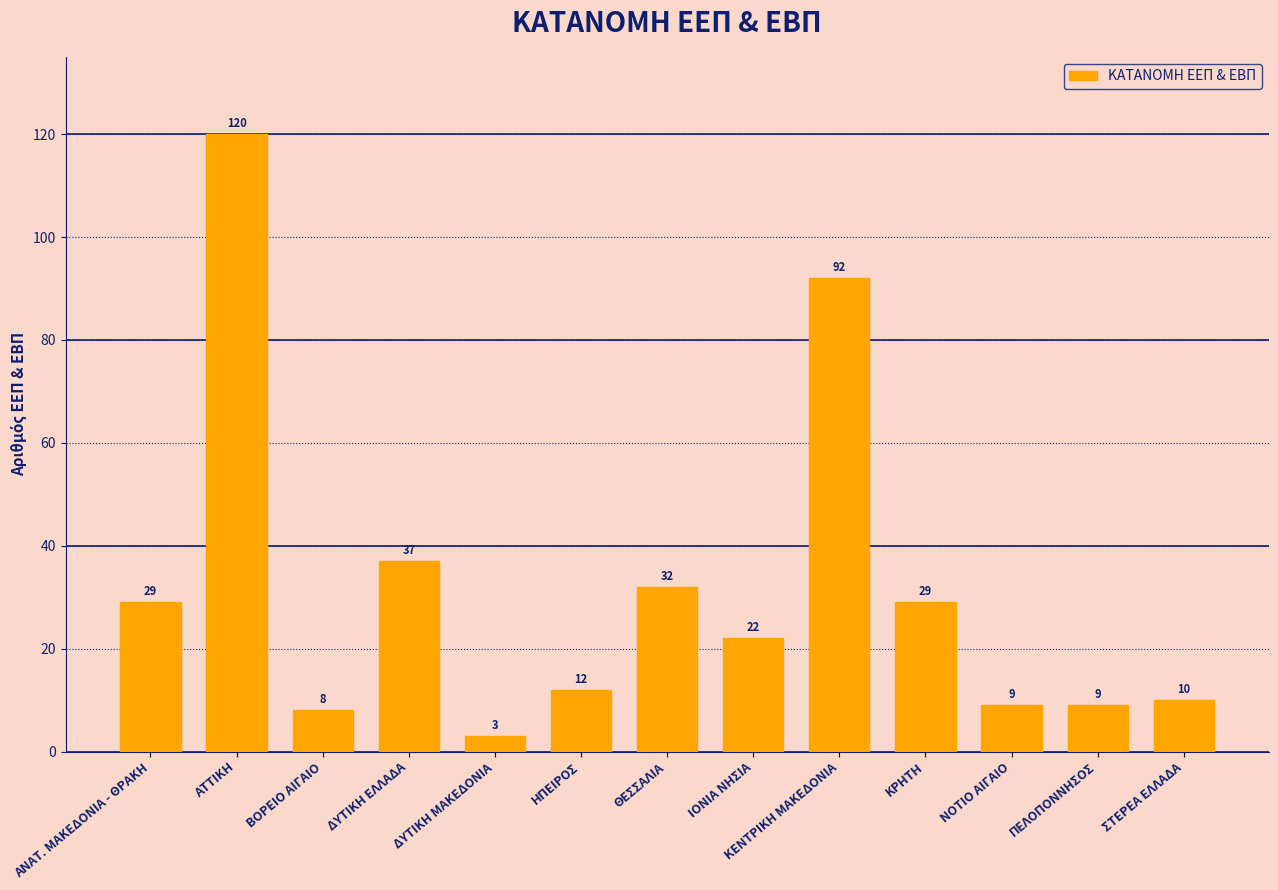

The chart shows a value of 9 at ΠΕΛΟΠΟΝΝΗΣΟΣ. True or false?

True